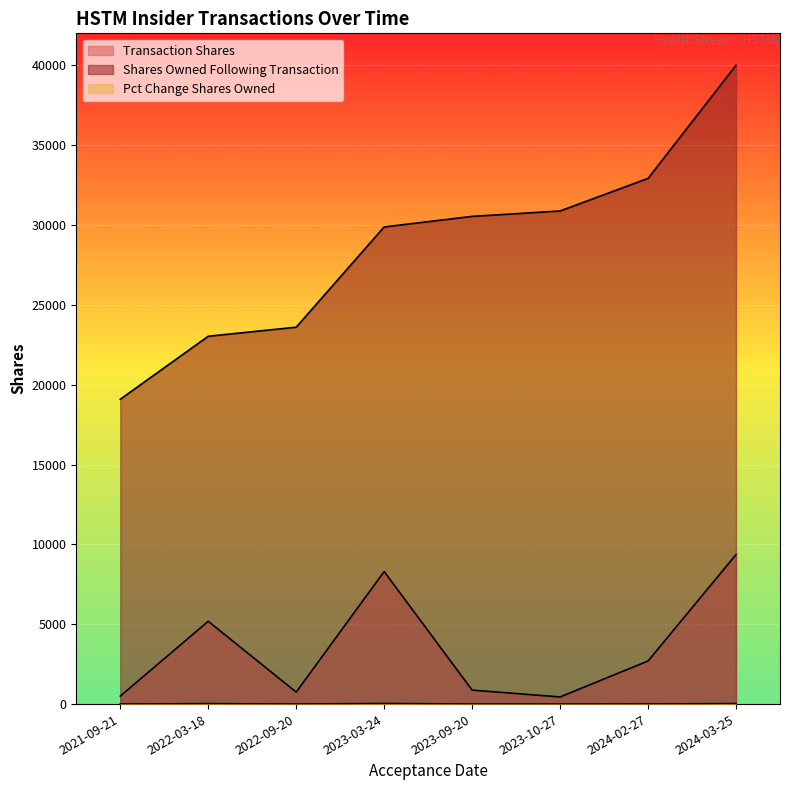

Where is pctchgSharesOwned nearest to the value 19?

2022-03-18